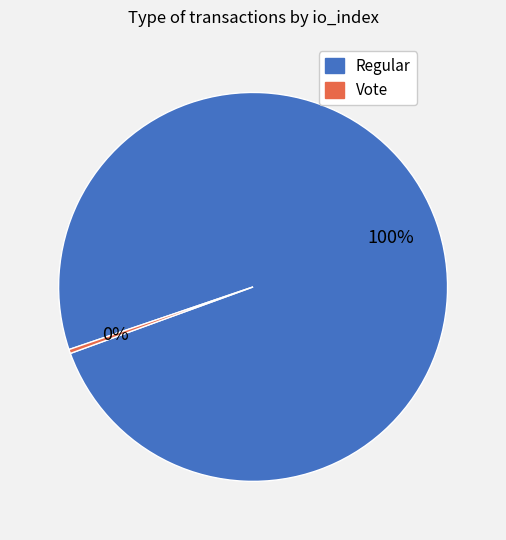

To the nearest percent, what is the average slice percentage?

50%